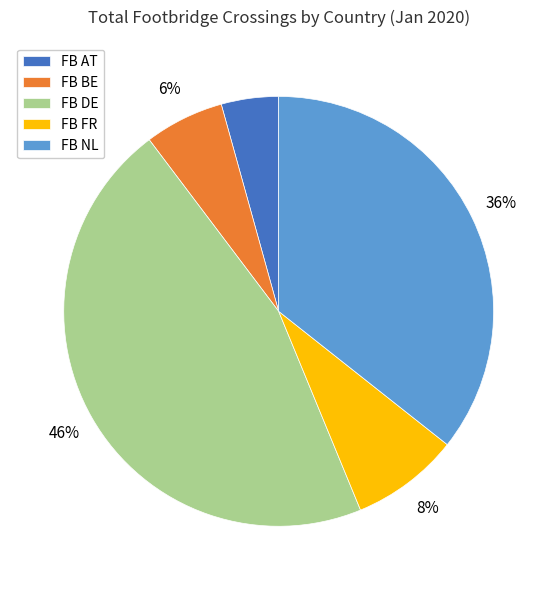

How many slices are in this pie chart?

5